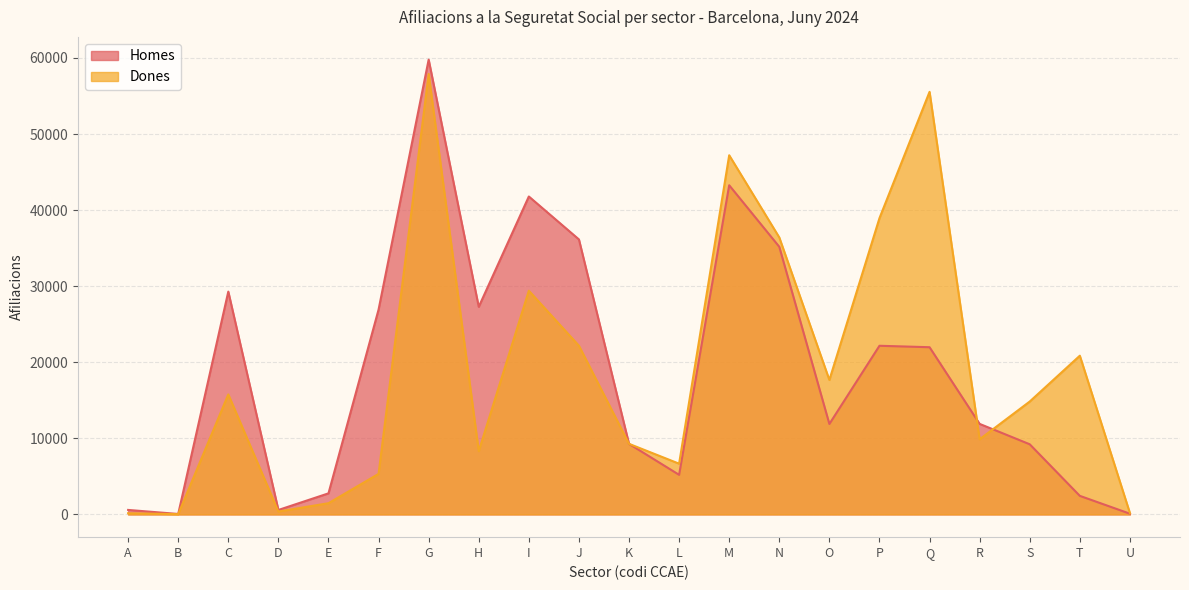

Where is the first local minimum for Homes?

B